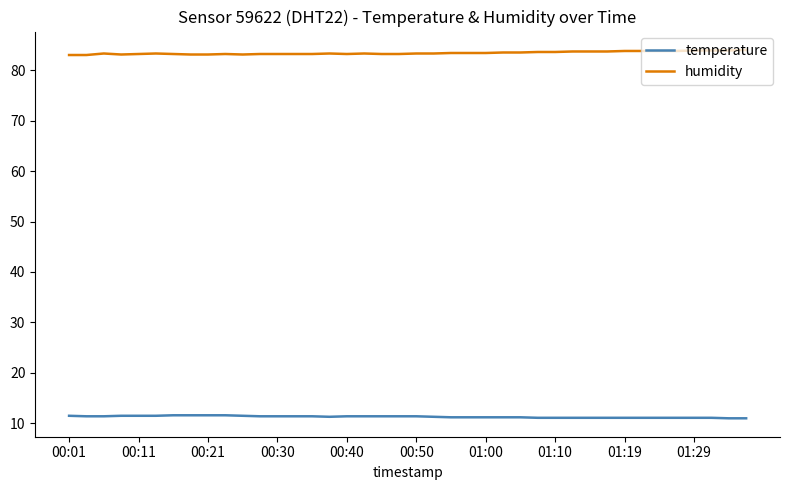

What is the minimum value for humidity?

83.0